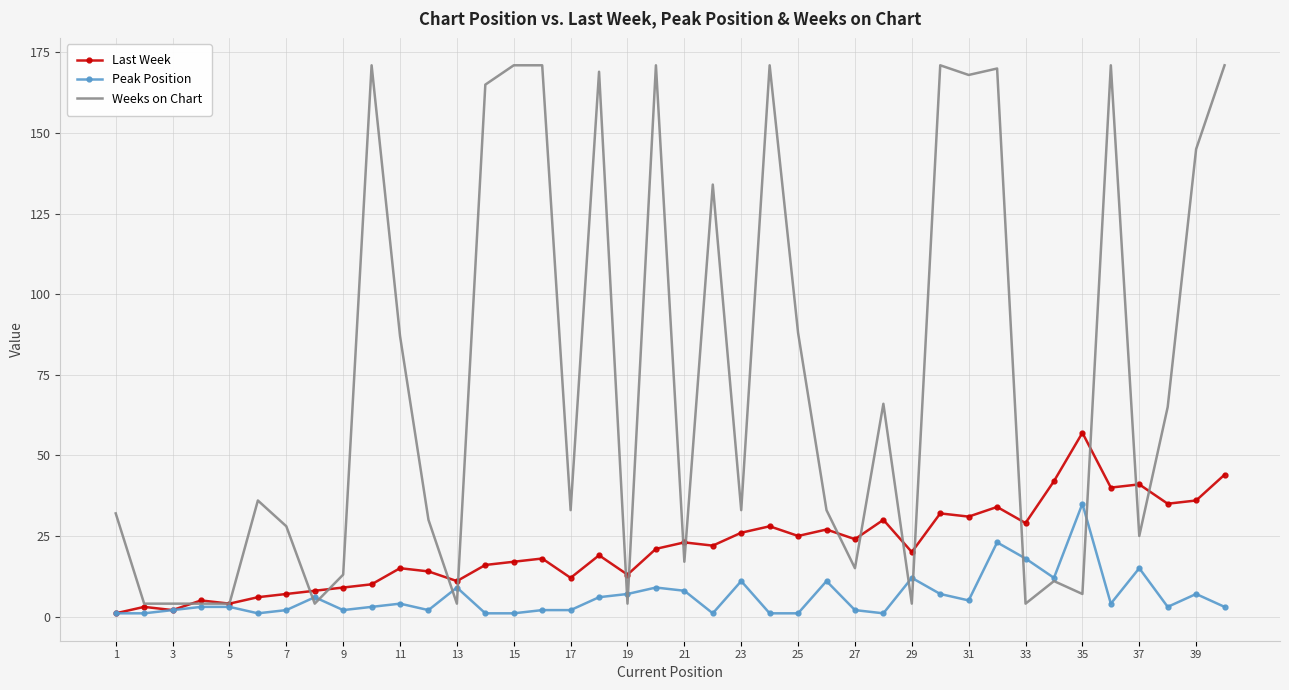

What is the maximum value for Weeks on Chart?

171